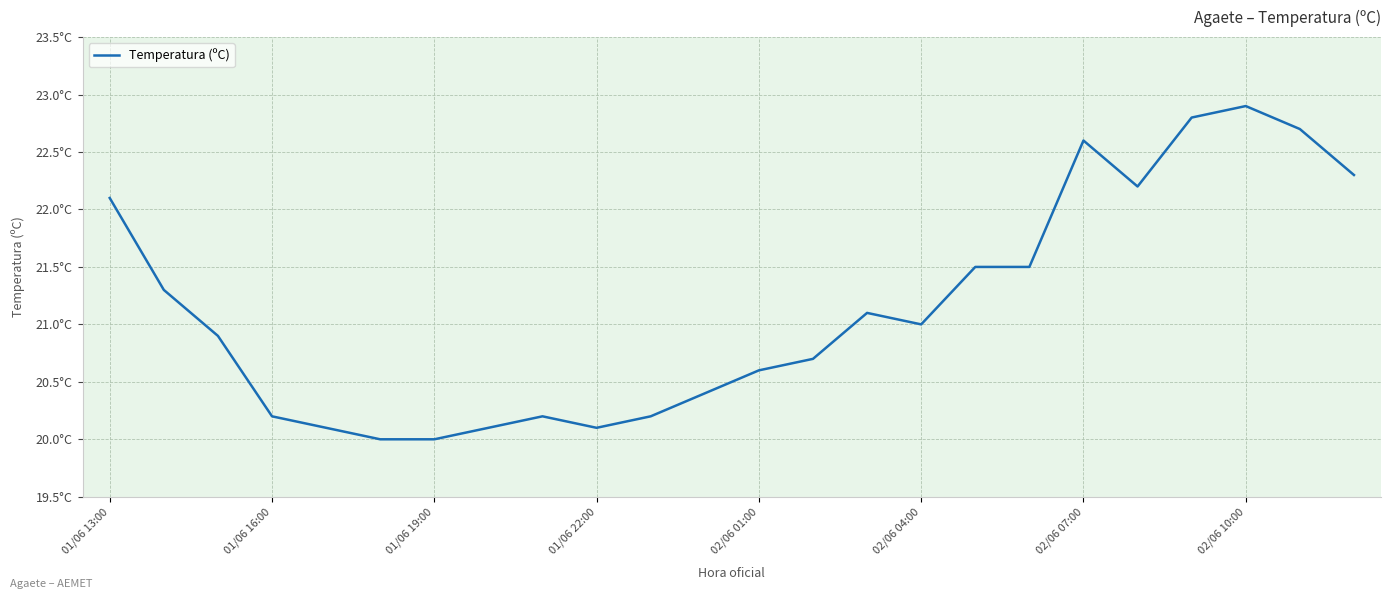

Is this an area chart (filled region under the line)?

No